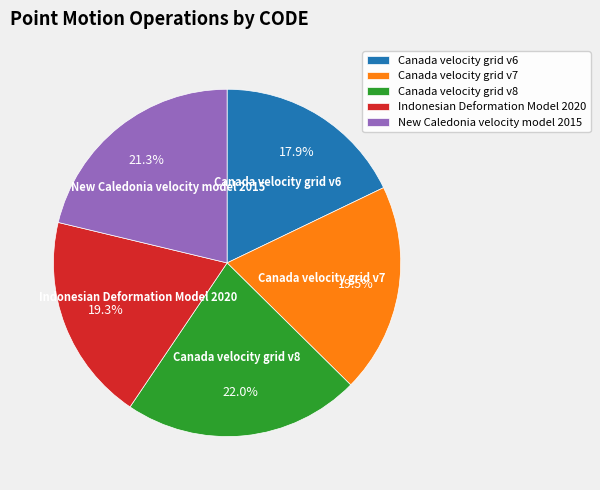

To the nearest percent, what percentage of the pie is Indonesian Deformation Model 2020?

19%